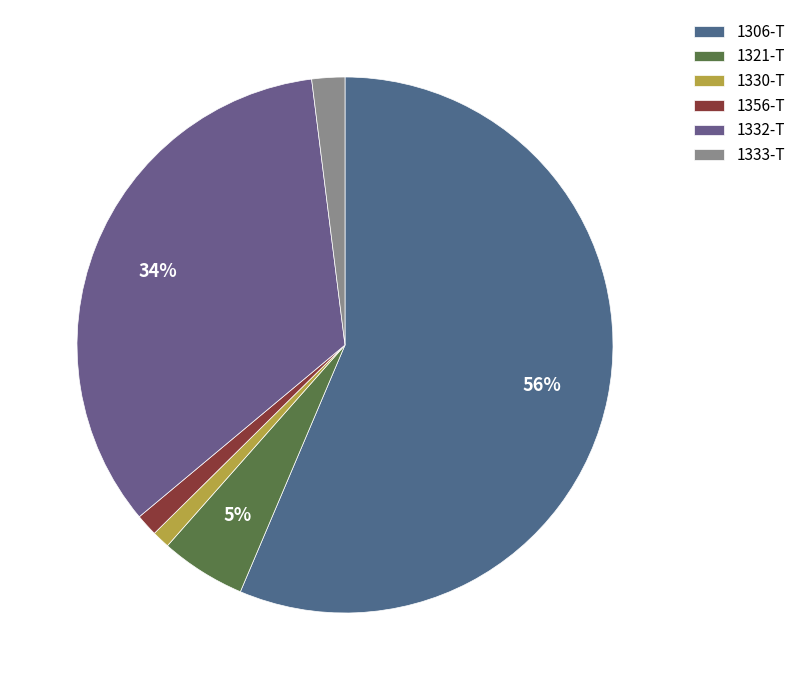

Is it true that 1330-T is 1% of the pie?

True